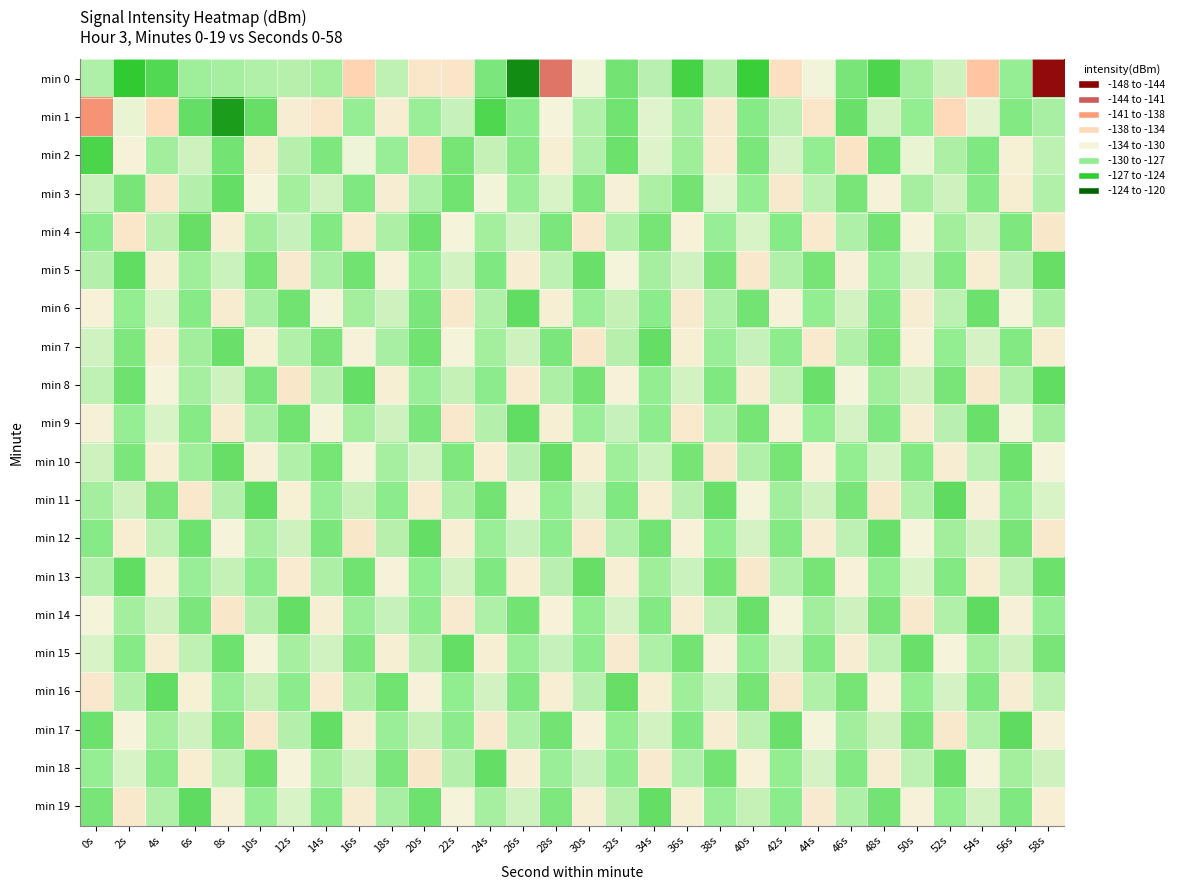

Which series has the widest spread of values?

min 0